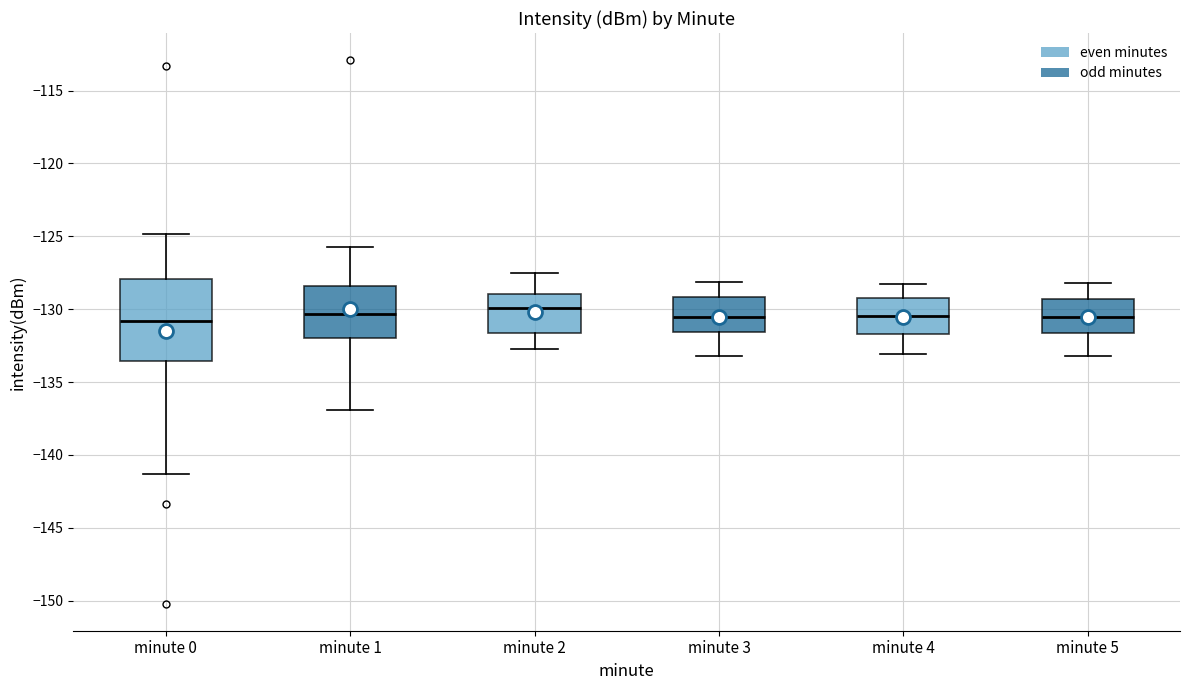

Reading left to right, read every box against the y-axis: the position of its median line, the range the box covers, and the ends of its whiskers. The values are not printed on the chart, so give them approximately, as read against the axis.

minute 0: median -131.0, box -133.5 to -128.0, whiskers -141.5 to -125.0
minute 1: median -130.5, box -132.0 to -128.5, whiskers -137.0 to -125.5
minute 2: median -130.0, box -131.5 to -129.0, whiskers -132.5 to -127.5
minute 3: median -130.5, box -131.5 to -129.0, whiskers -133.0 to -128.0
minute 4: median -130.5, box -131.5 to -129.0, whiskers -133.0 to -128.5
minute 5: median -130.5, box -131.5 to -129.5, whiskers -133.0 to -128.0